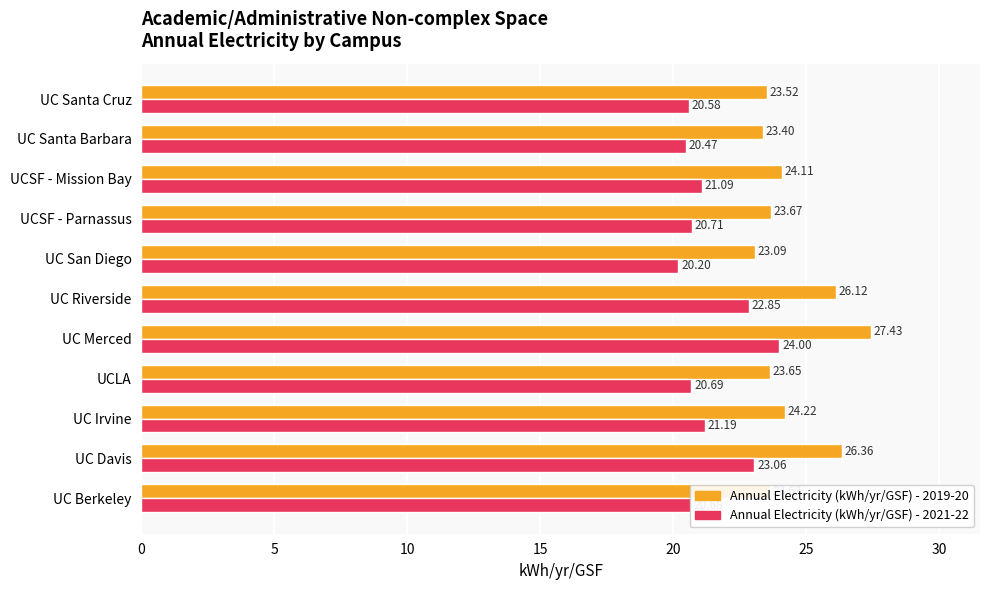

Is the value of Annual Electricity (kWh/yr/GSF) - 2019-20 at UC Davis greater than the value of Annual Electricity (kWh/yr/GSF) - 2021-22 at UCSF - Mission Bay?

Yes